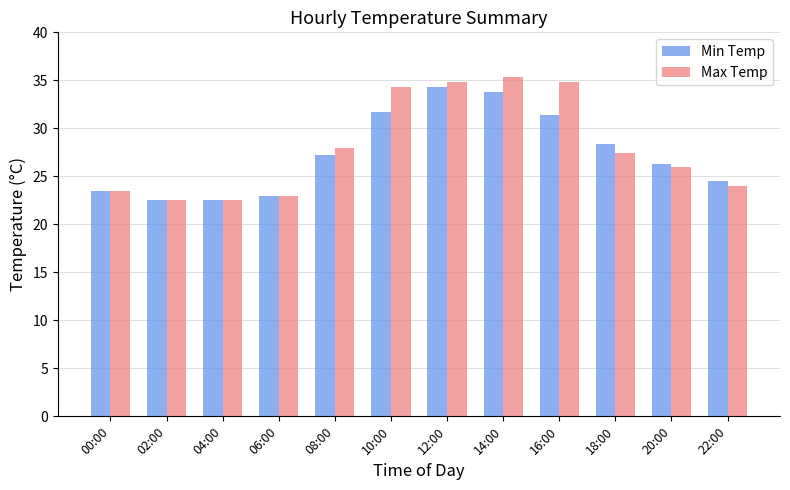

True or false: Min Temp has a value of 13.6 at 22:00.

False